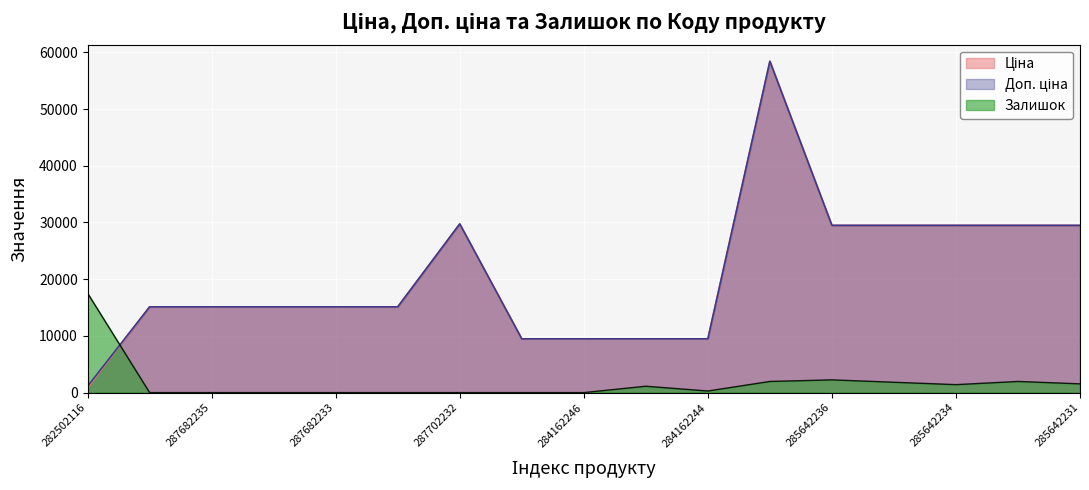

What is the difference between the second highest and second lowest values in the Ціна series?

20267.2